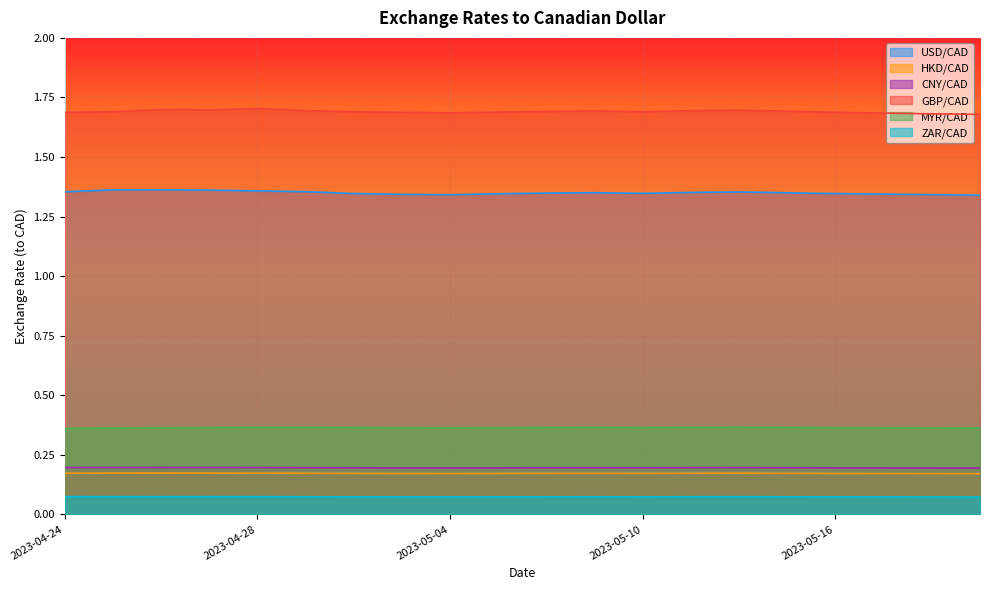

True or false: HKD/CAD and CNY/CAD cross at least once.

False